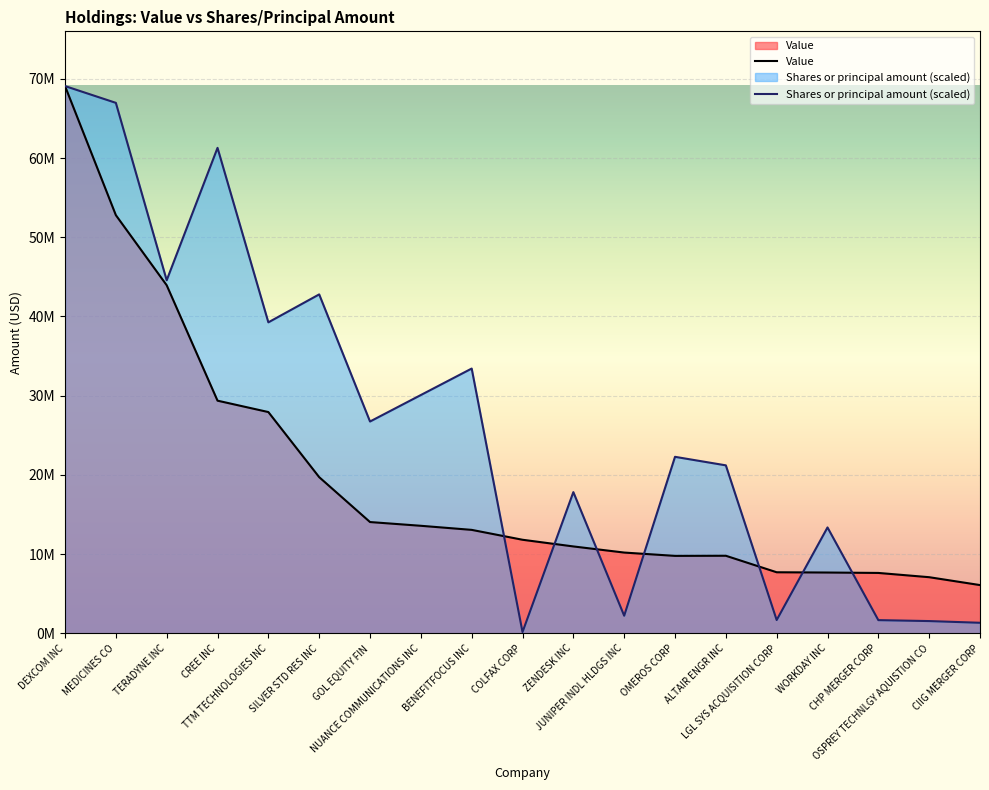

What is the label of the 17th point from the right?

TERADYNE INC